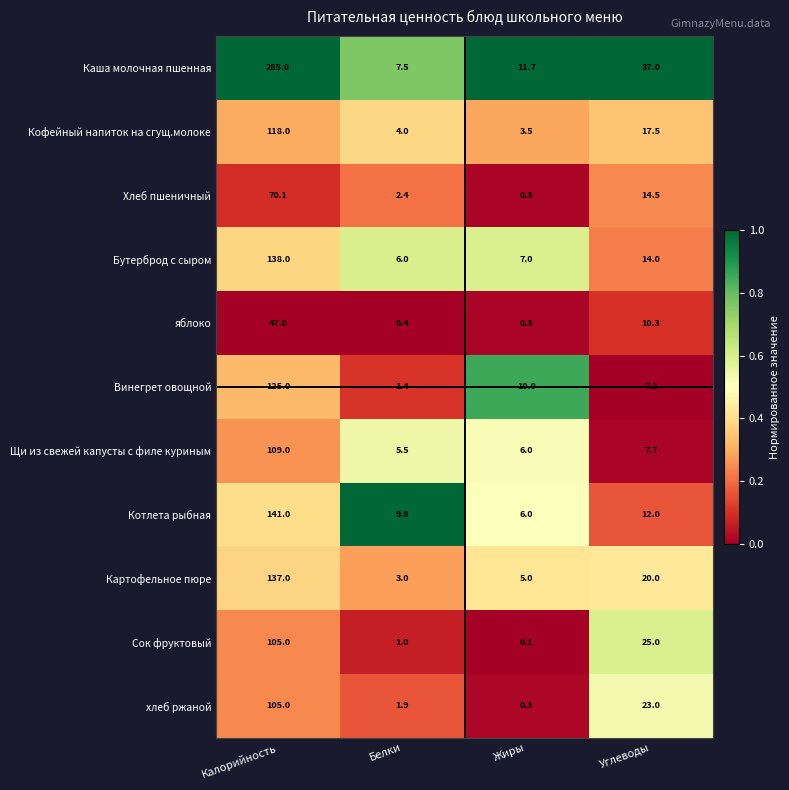

List the labels in order of яблоко value, largest first.

Калорийность, Углеводы, Белки, Жиры